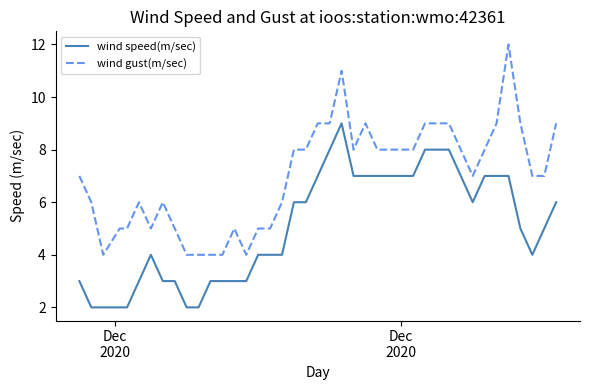

True or false: wind speed(m/sec) and wind gust(m/sec) cross at least once.

False